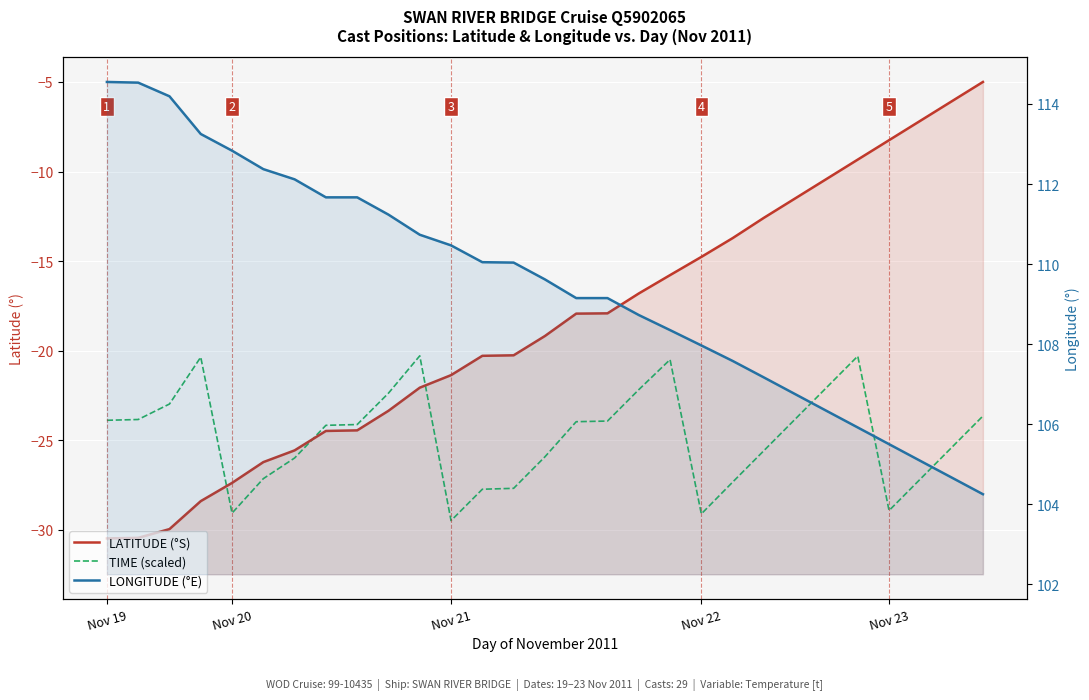

Is the value of LATITUDE (°S) at 11 greater than the value of LONGITUDE (°E) at 10?

No